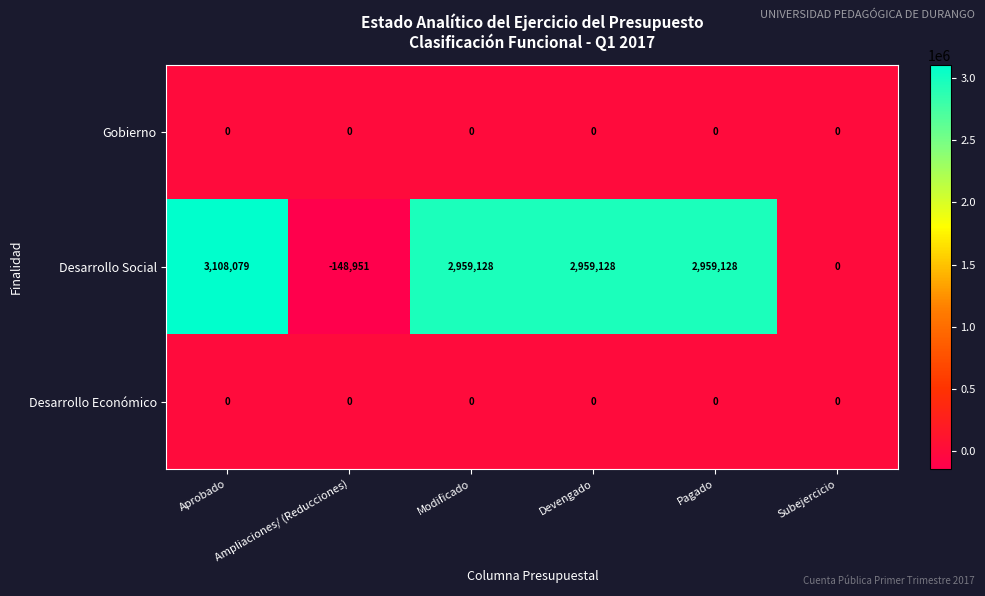

Which label corresponds to the largest value in the chart?

Aprobado